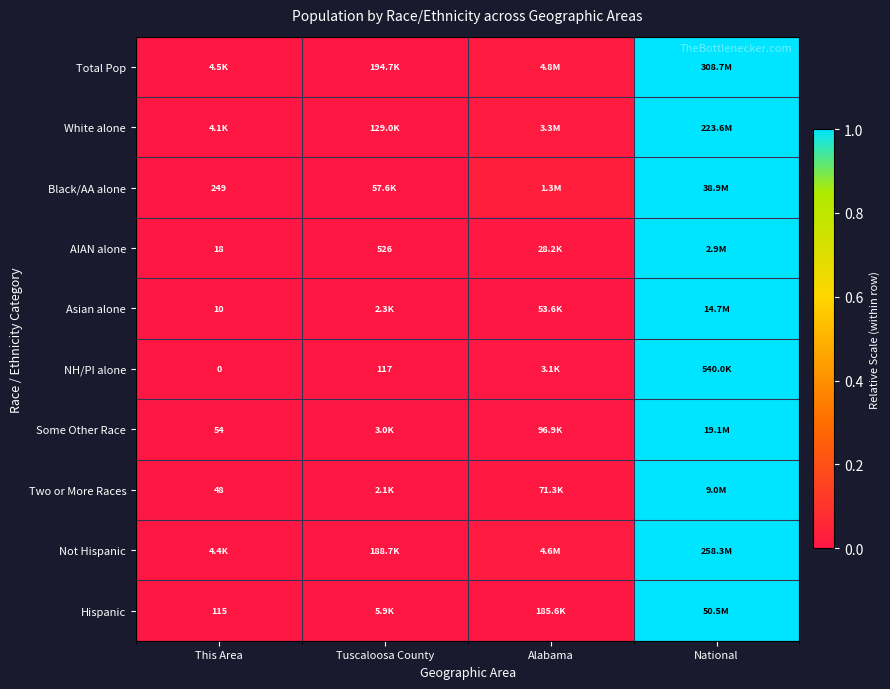

Count the number of data series in this chart.

10